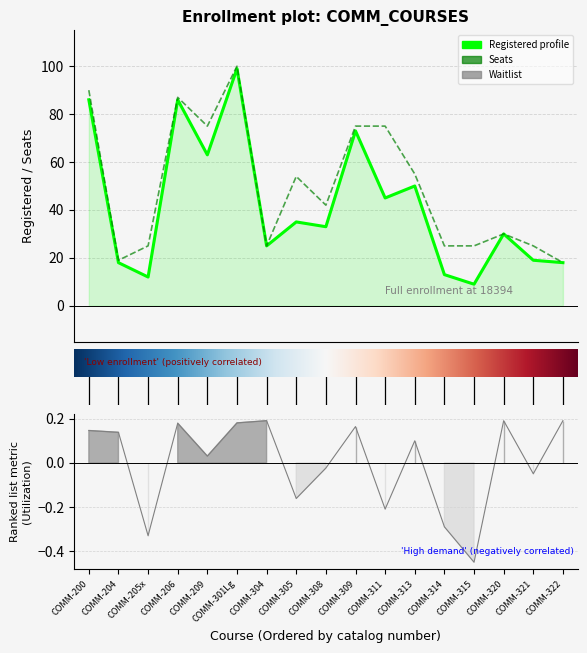

Which series has the largest range (max minus min)?

Registered